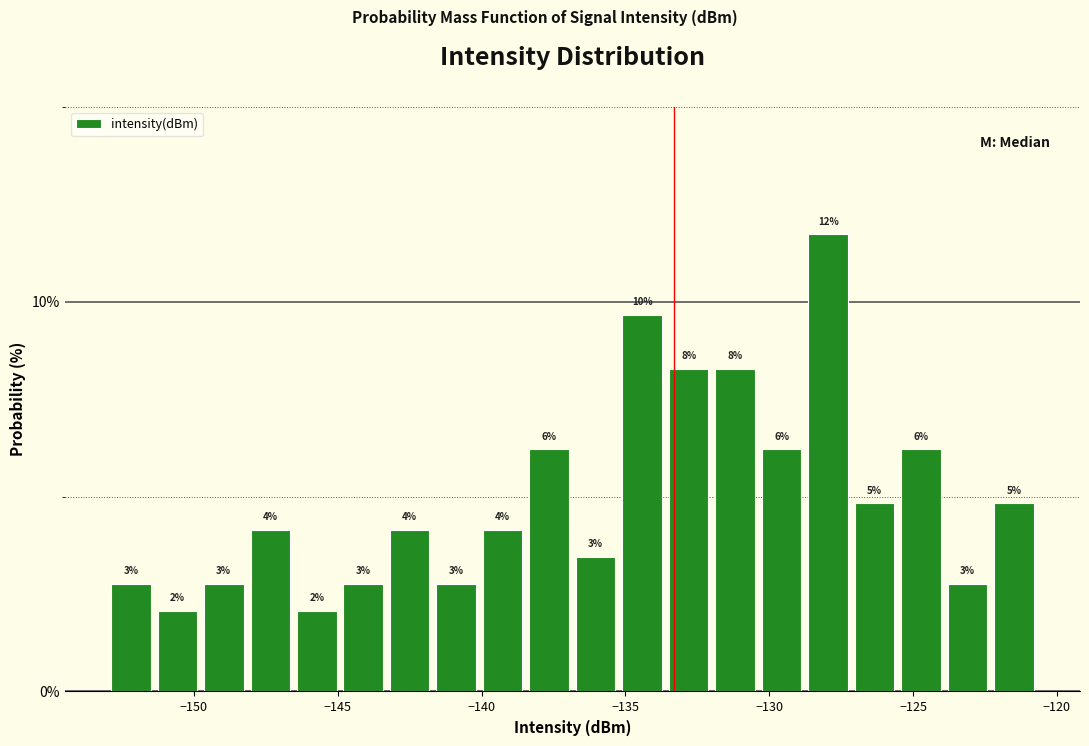

Read against the x-axis, roughly where is the centre of the tallest bar?

-128.0